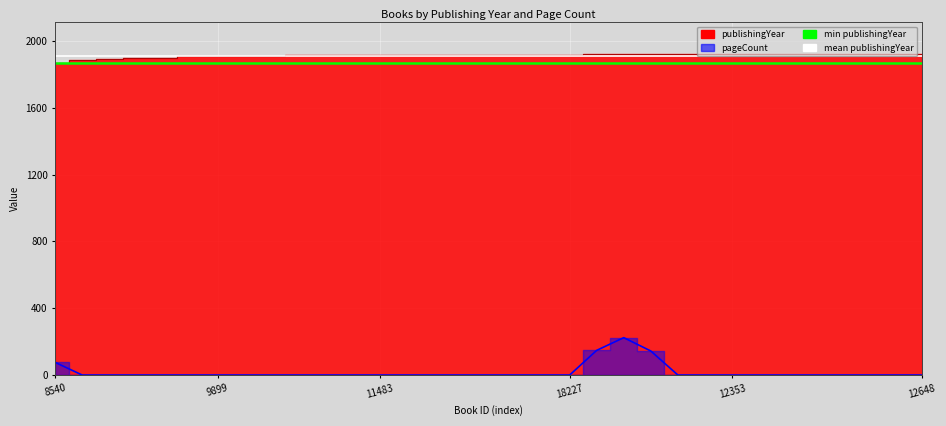

The value of min publishingYear at 8 is 1870. True or false?

True